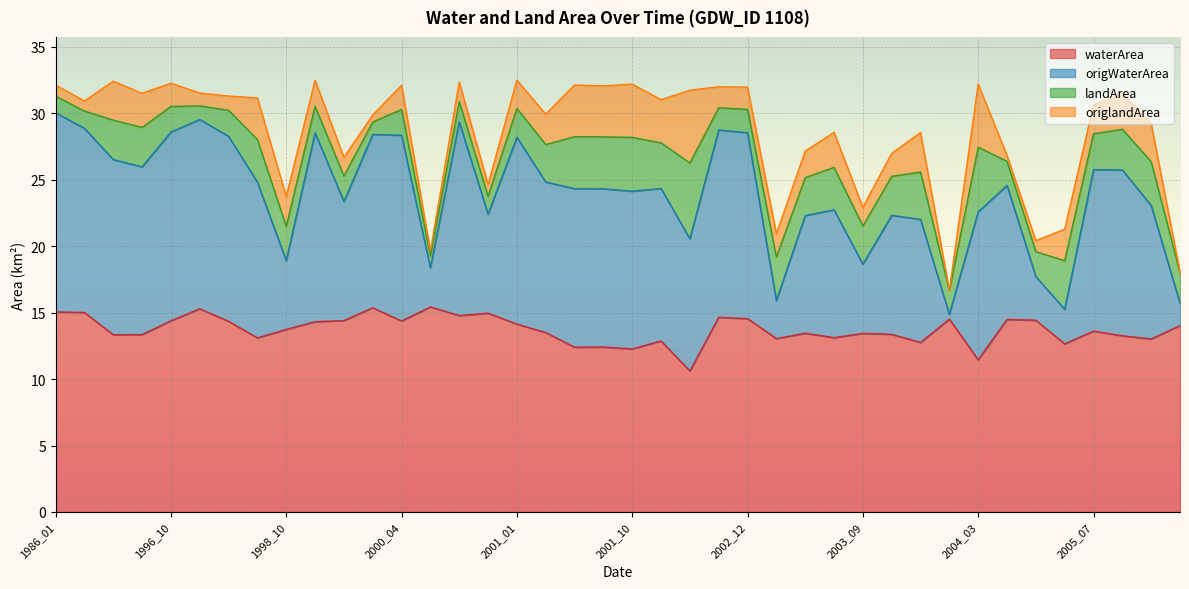

What are all the series names shown in the legend?

waterArea, origWaterArea, landArea, origlandArea